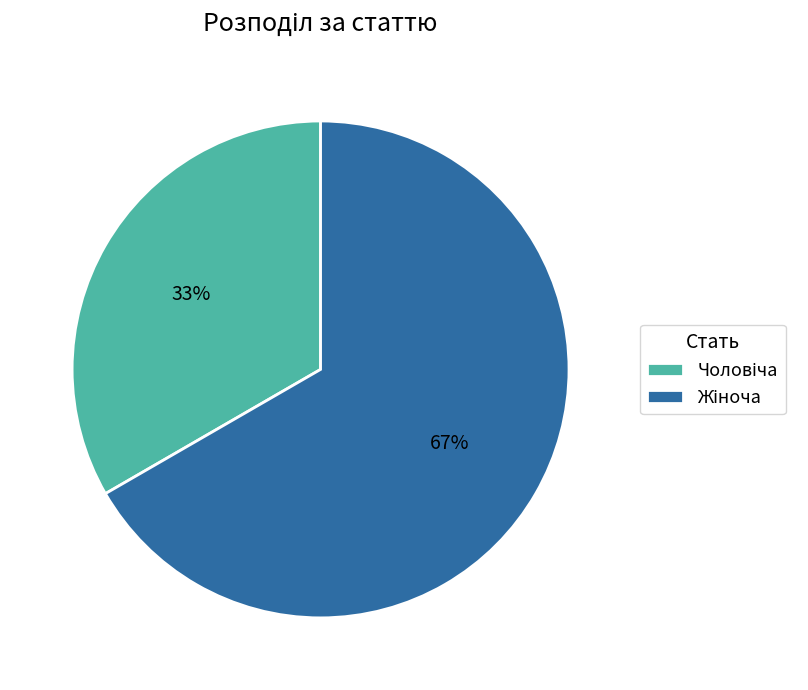

Count the number of slices in the pie.

2